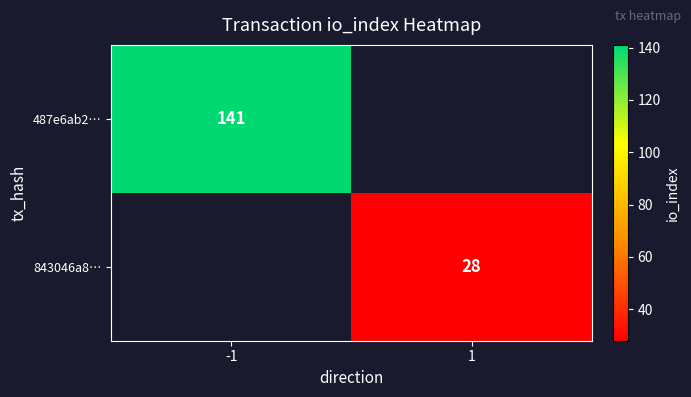

Is the value of 843046a8… at 1 greater than the value of 487e6ab2… at -1?

No